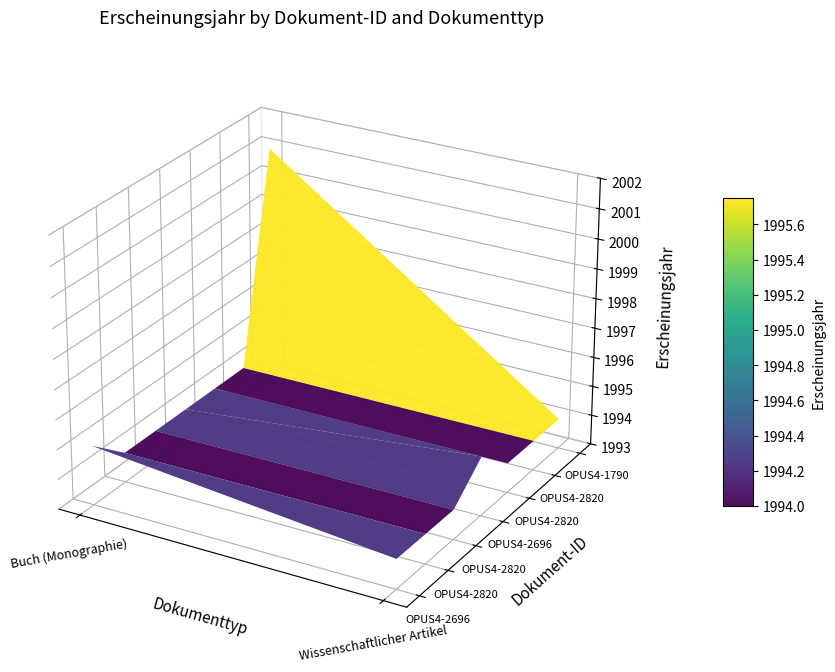

Reading left to right, list all the values displayed in this chart.

Buch (Monographie): 1995	0	0	0	1994	0	2001
Wissenschaftlicher Artikel: 0	1994	1994	1995	0	1994	0